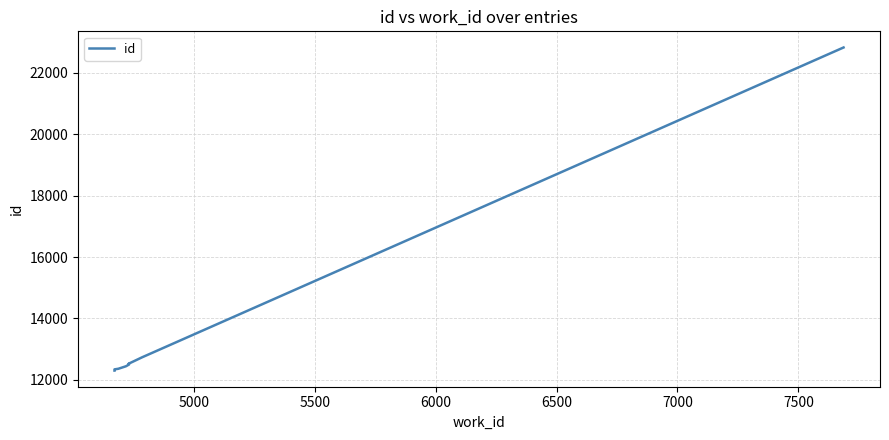

Does the chart have visible grid lines?

Yes